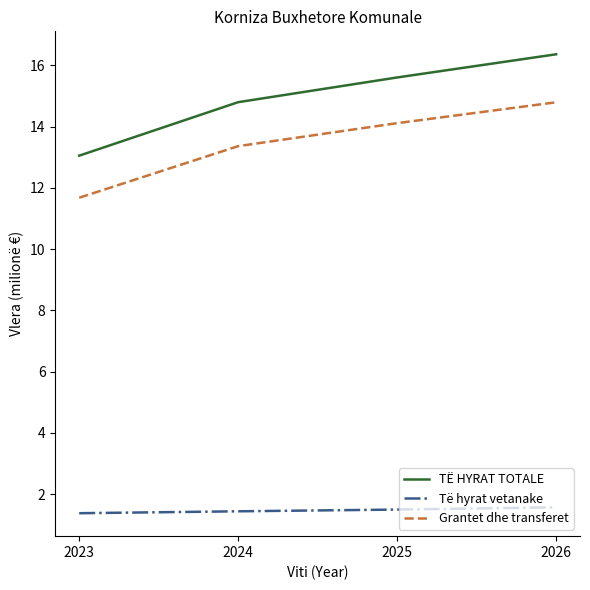

Which series has the largest total across all categories?

TË HYRAT TOTALE